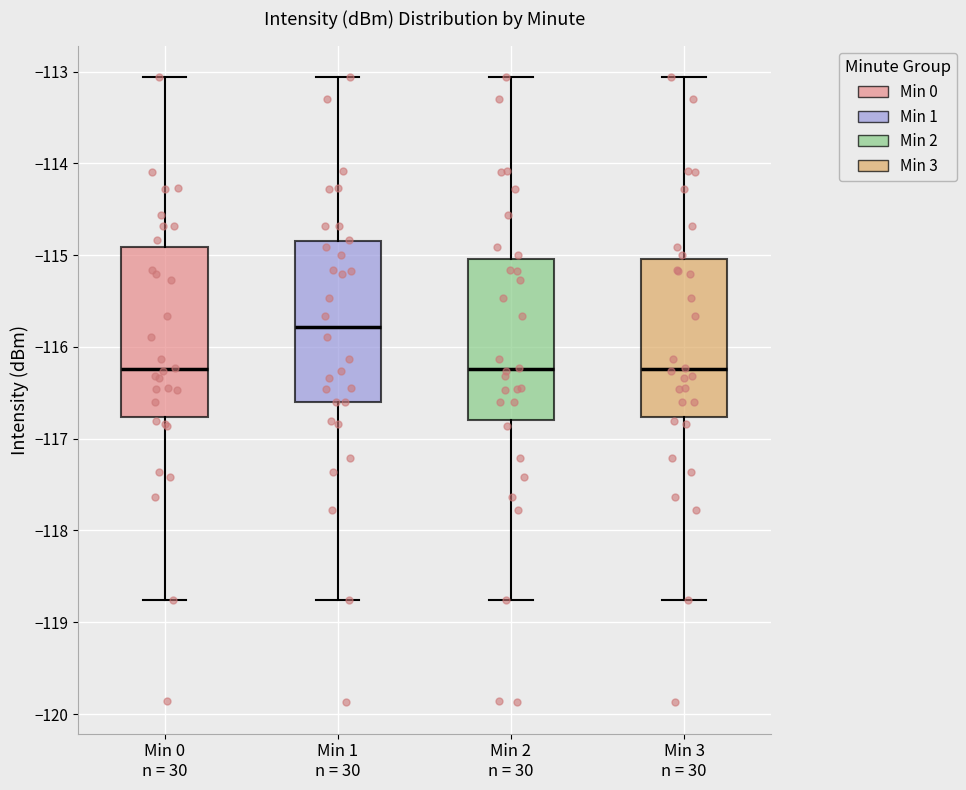

Reading left to right, read every box against the y-axis: the position of its median line, the range the box covers, and the ends of its whiskers. The values are not printed on the chart, so give them approximately, as read against the axis.

Min 0 n = 30: median -116.2, box -116.8 to -114.9, whiskers -118.8 to -113.1
Min 1 n = 30: median -115.8, box -116.6 to -114.9, whiskers -118.8 to -113.1
Min 2 n = 30: median -116.2, box -116.8 to -115.0, whiskers -118.8 to -113.1
Min 3 n = 30: median -116.2, box -116.8 to -115.0, whiskers -118.8 to -113.1